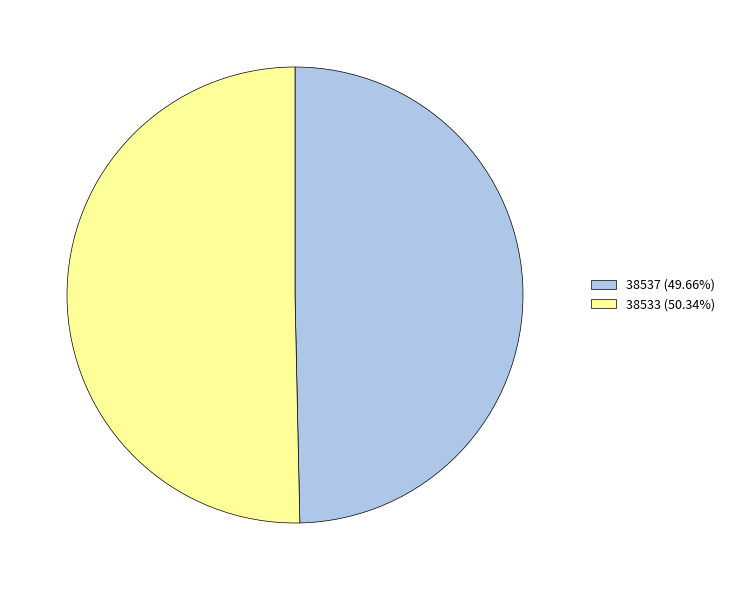

What is the largest slice in the pie chart?

38533